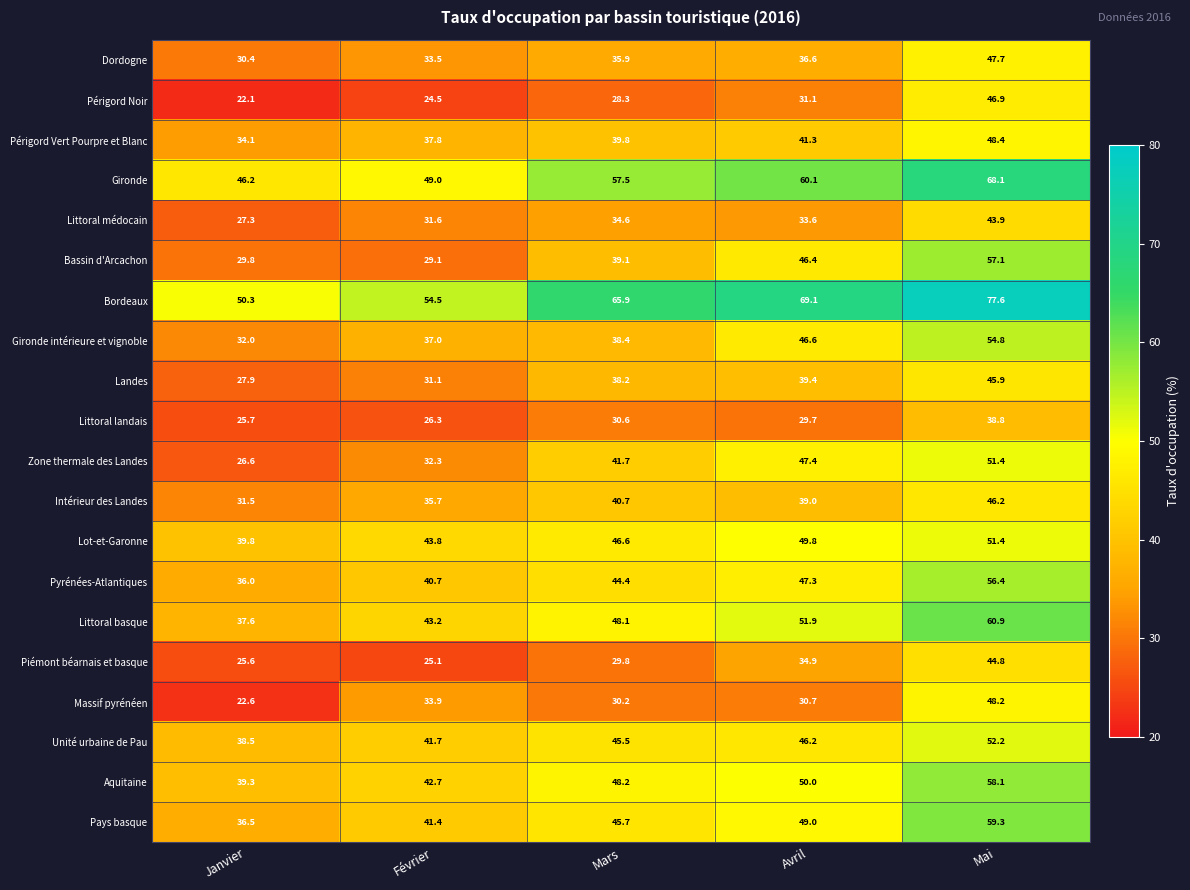

What value does the Aquitaine series have at Février?

42.7